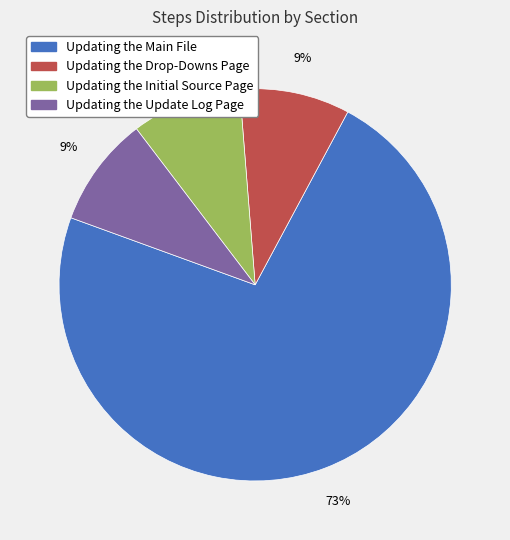

To the nearest percent, what is the combined percentage of Updating the Update Log Page and Updating the Initial Source Page?

18%